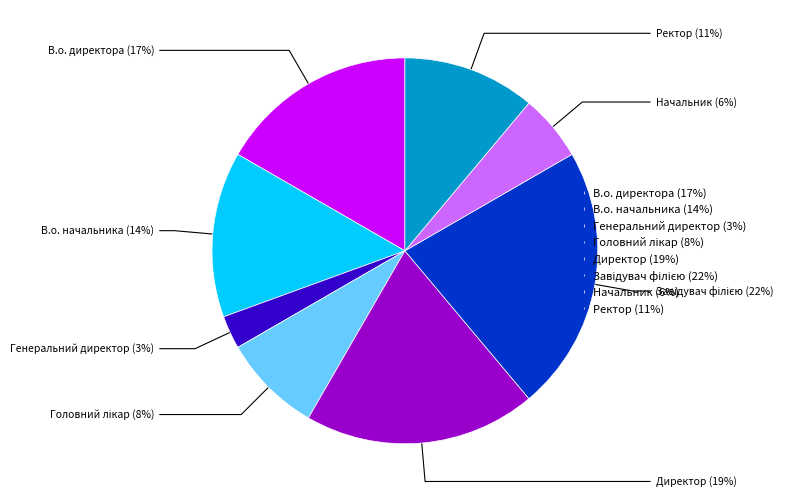

To the nearest percent, what is the average slice percentage?

12%